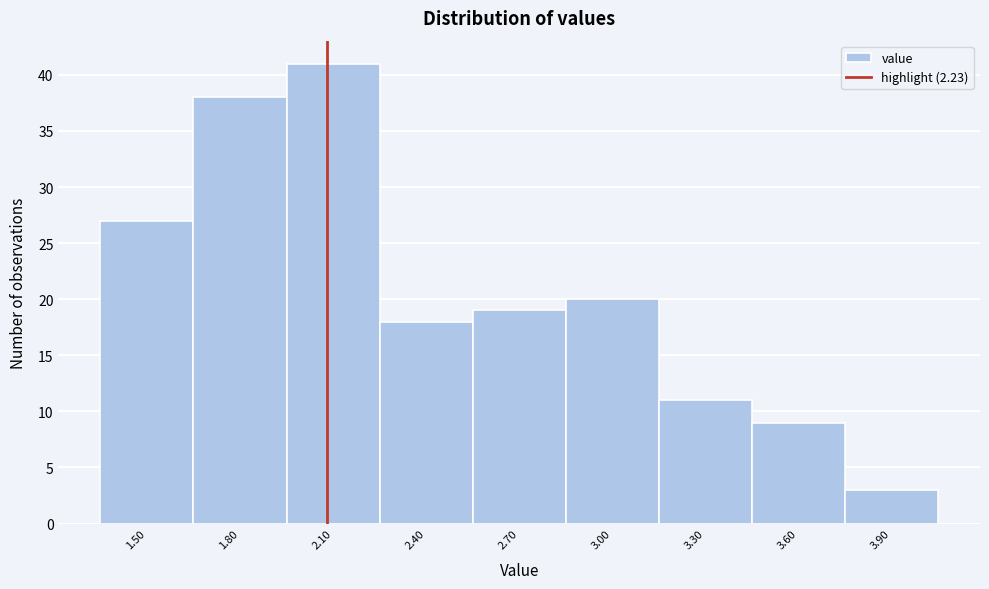

Reading right to left, list all the values displayed in this chart.

3	9	11	20	19	18	41	38	27